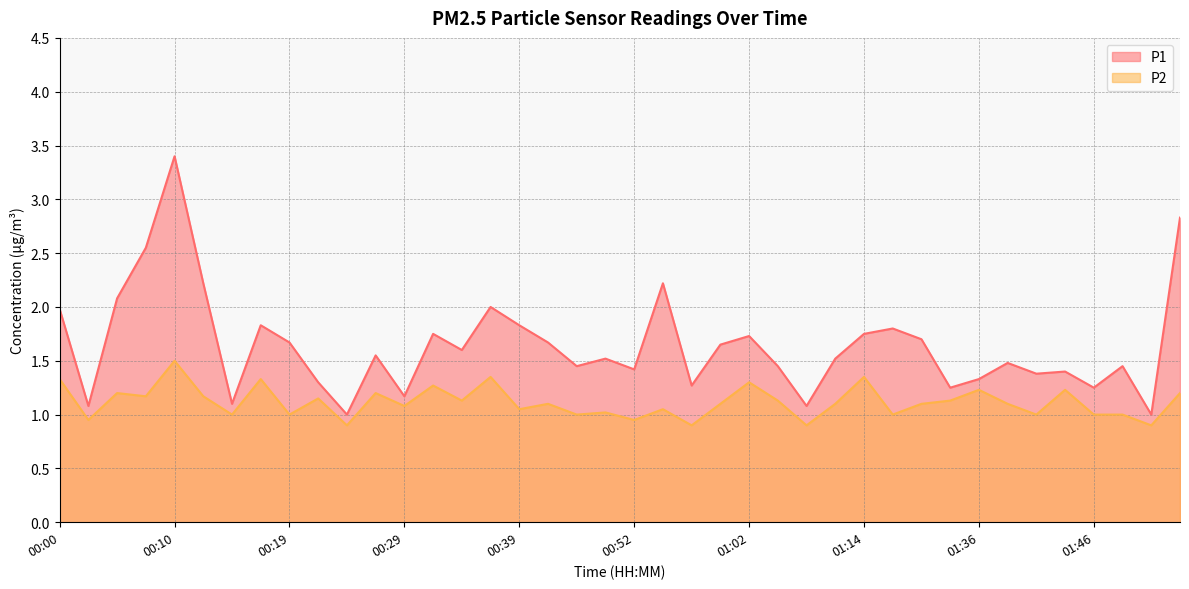

List the series in order of their peak value, lowest first.

P2, P1